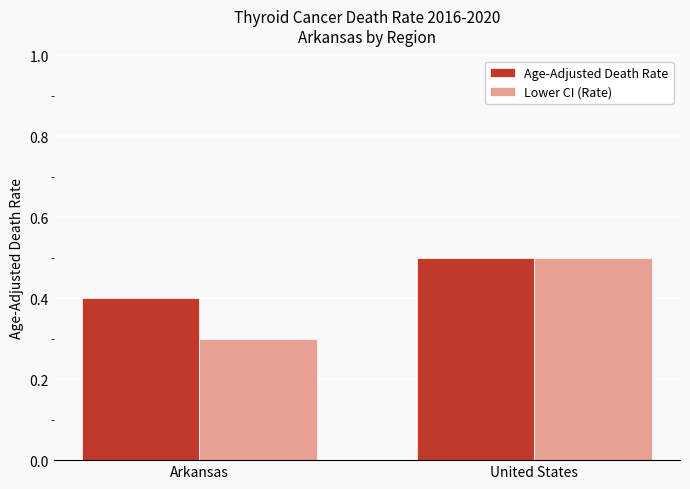

At which category is the sum across all series the highest?

United States